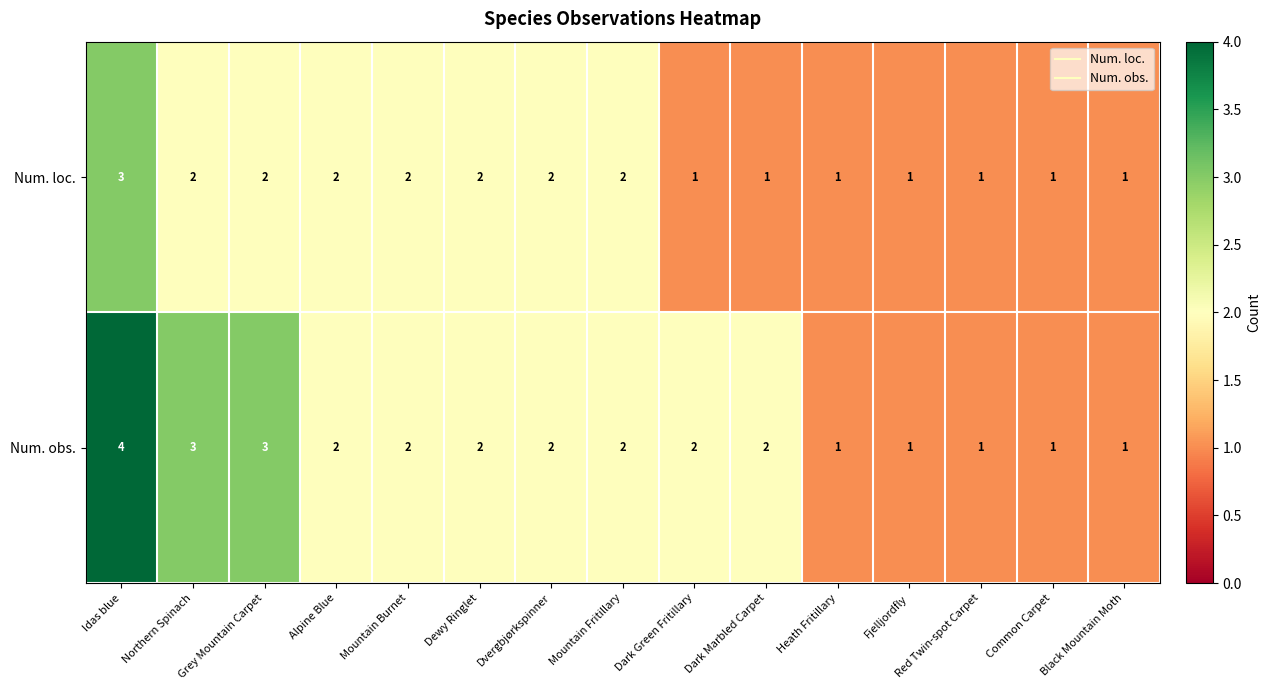

How many categories are shown in the chart?

15